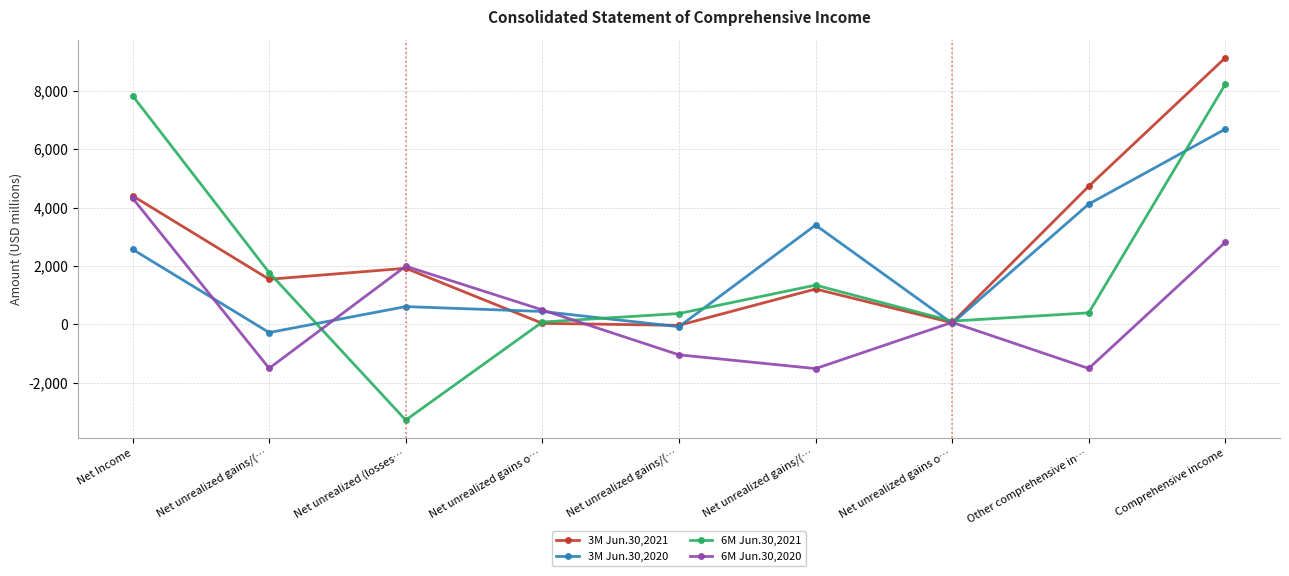

Rank the categories by 6M Jun.30,2021 value from highest to lowest.

Comprehensive income, Net Income, Net unrealized gains/(…, Net unrealized gains/(…, Other comprehensive in…, Net unrealized gains/(…, Net unrealized gains o…, Net unrealized gains o…, Net unrealized (losses…